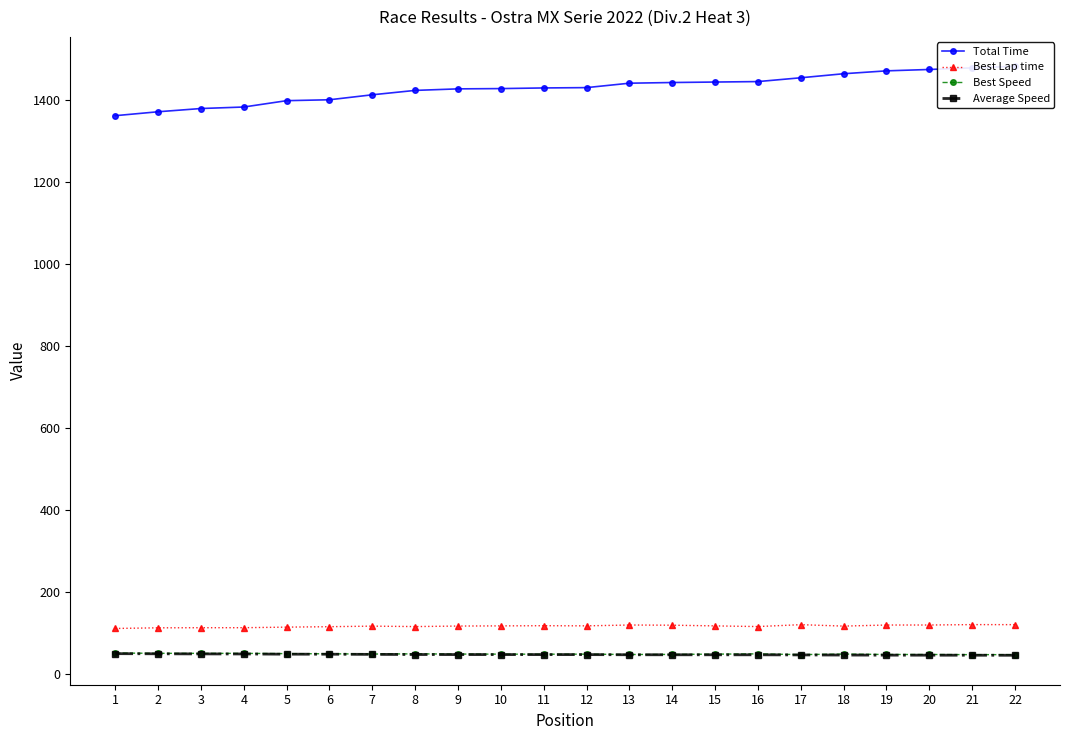

What is the average value of the Total Time series?

1429.9